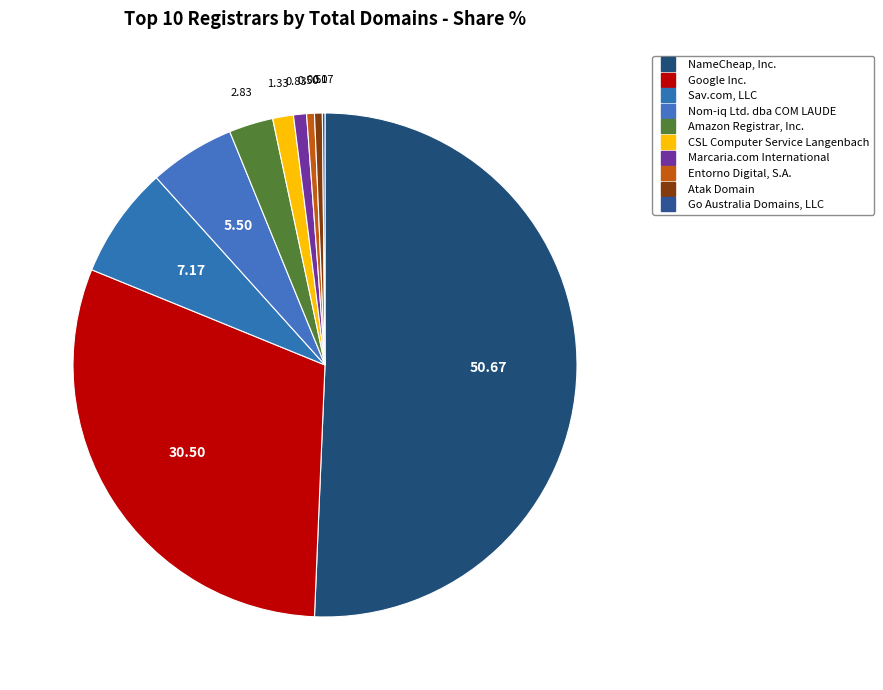

Rank the categories by value from lowest to highest.

Go Australia Domains, LLC, Entorno Digital, S.A., Atak Domain, Marcaria.com International, CSL Computer Service Langenbach, Amazon Registrar, Inc., Nom-iq Ltd. dba COM LAUDE, Sav.com, LLC, Google Inc., NameCheap, Inc.